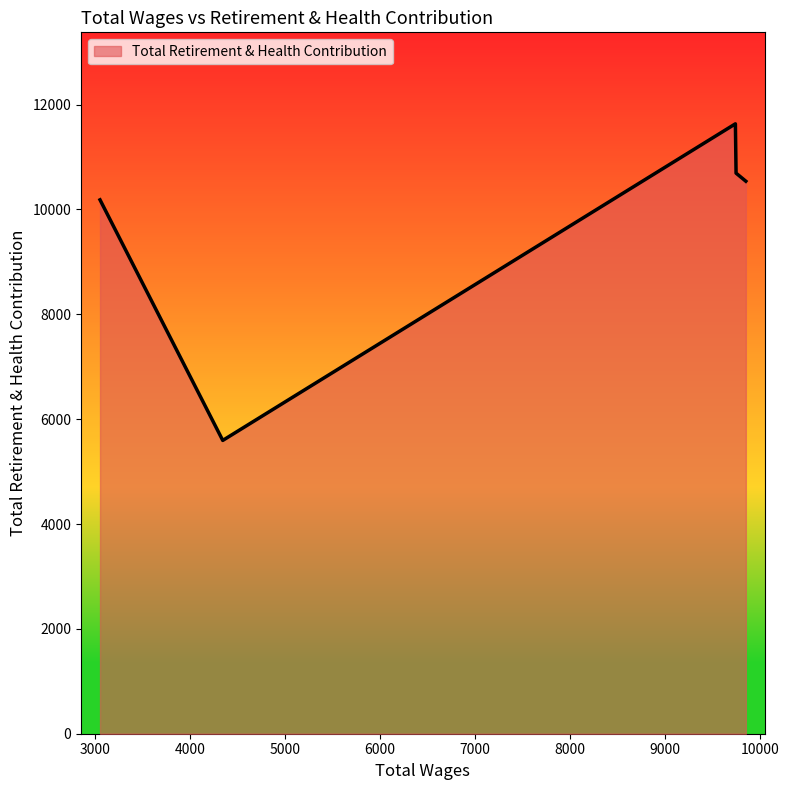

How many points are higher than both their immediate neighbors (excluding endpoints)?

1